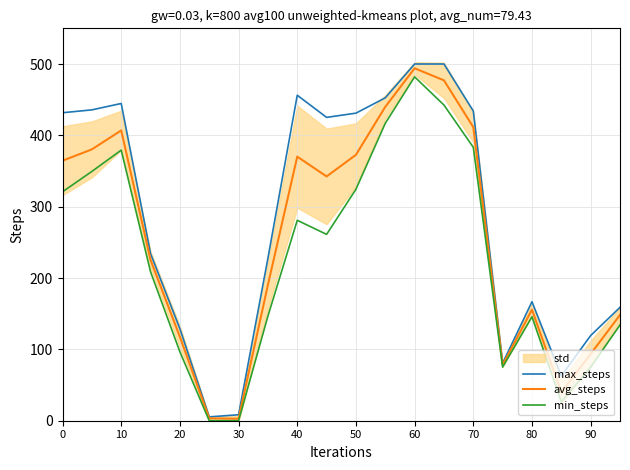

What is the highest value of the min_steps series?

482.0